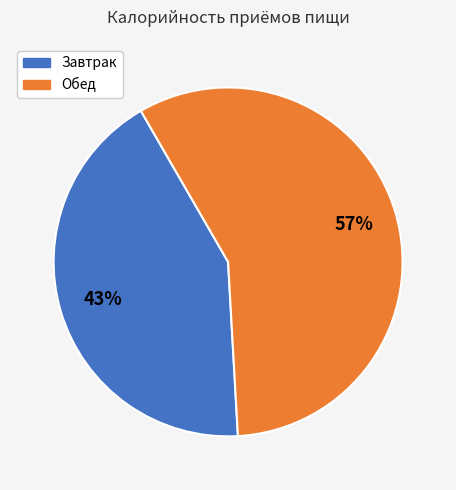

To the nearest percent, what portion does Обед represent?

57%